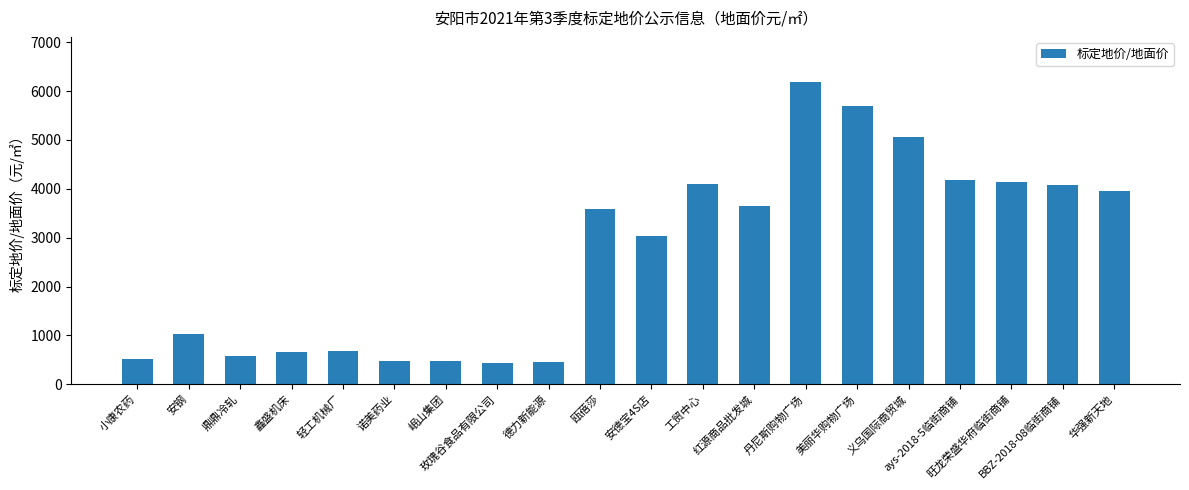

What is the difference between the maximum and minimum values?

5750